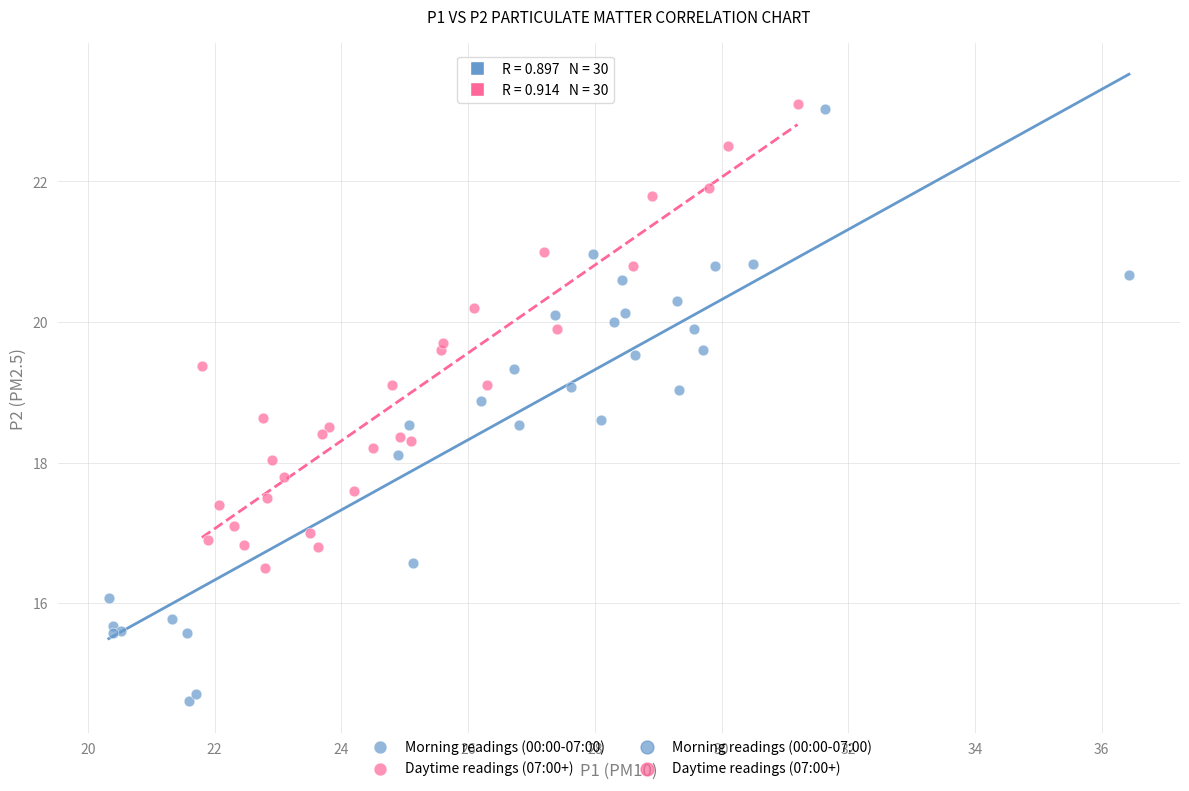

Which series reaches the minimum Y coordinate?

Morning readings (00:00-07:00)